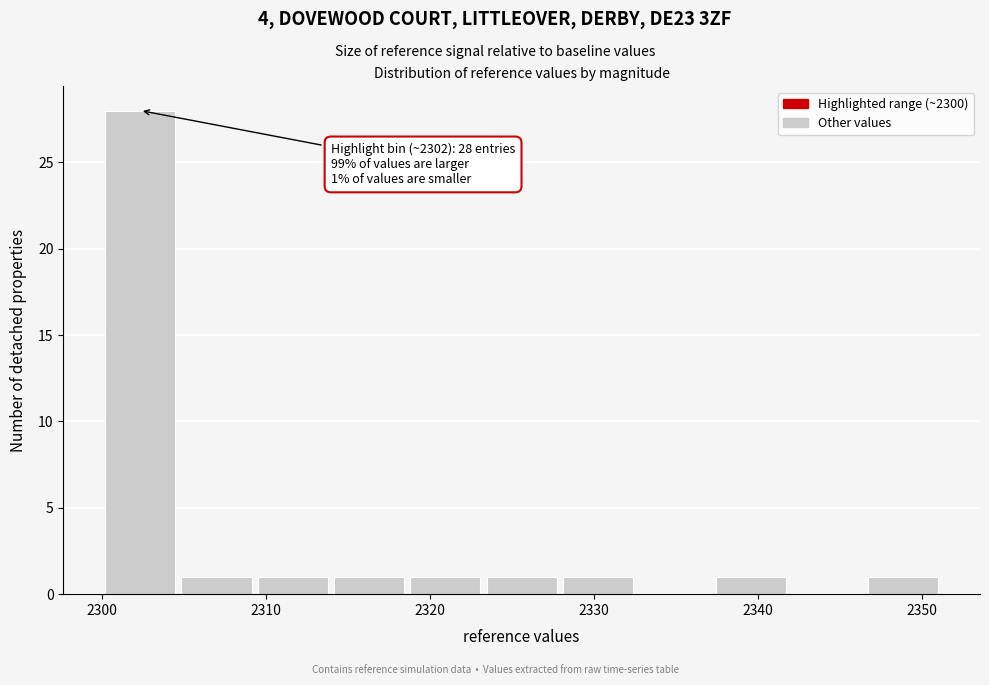

Over which range of the x-axis is the bar tallest?

2300 to 2305